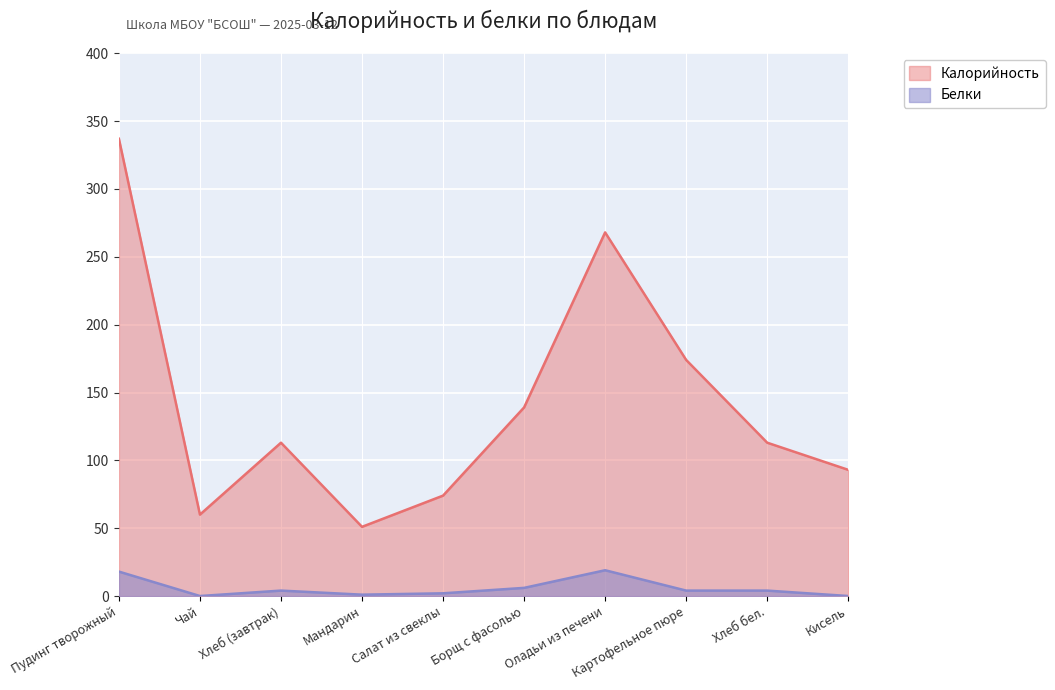

At which category is the sum across all series the highest?

Пудинг творожный